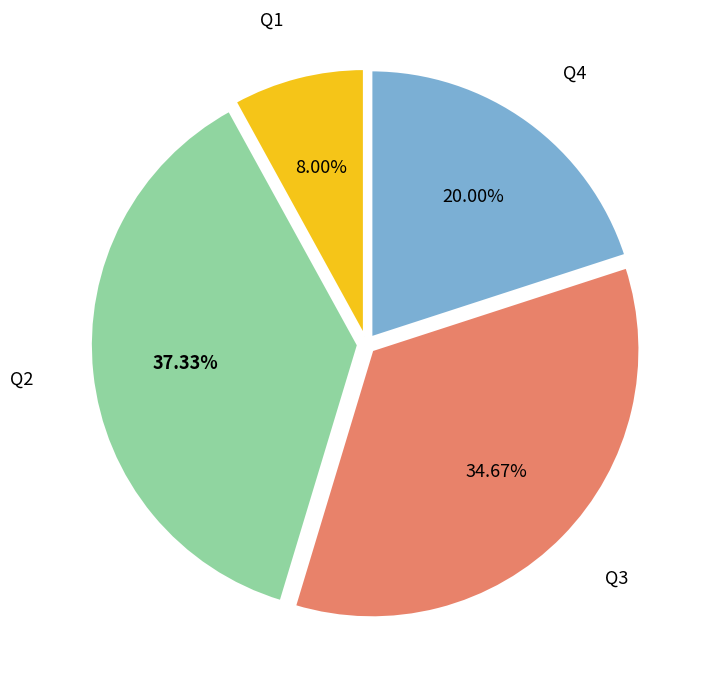

How many segments does this pie chart have?

4